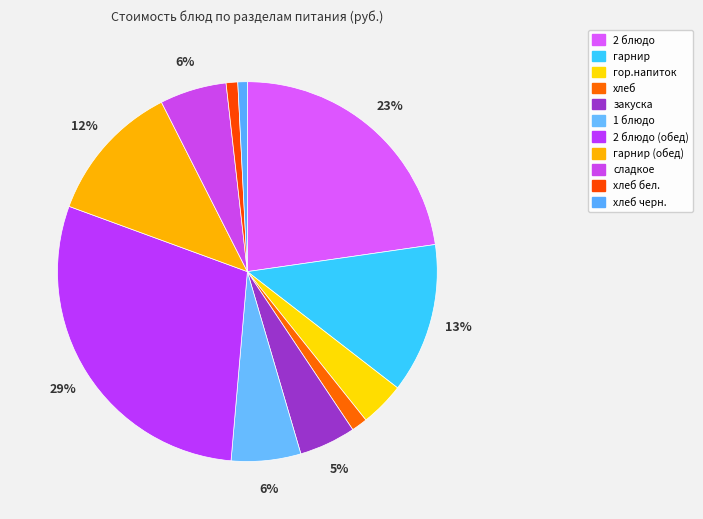

Is 2 блюдо the majority of the pie?

No